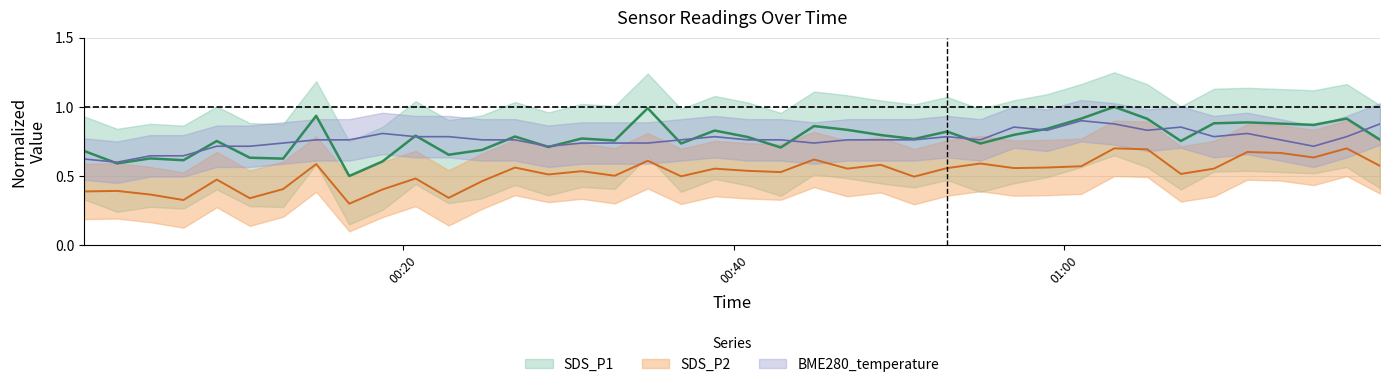

Between 2023/10/27 00:40:50 and 2023/10/27 00:08:42, which is larger?

2023/10/27 00:40:50